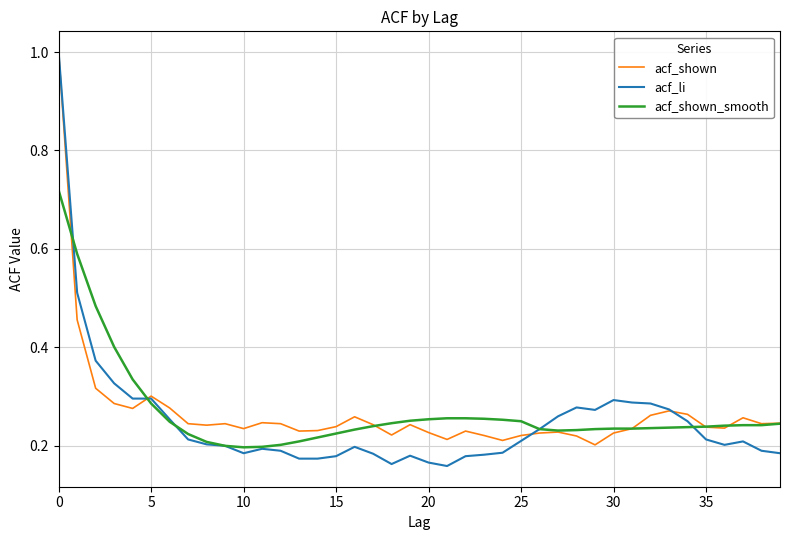

True or false: acf_li and acf_shown_smooth cross at least once.

True